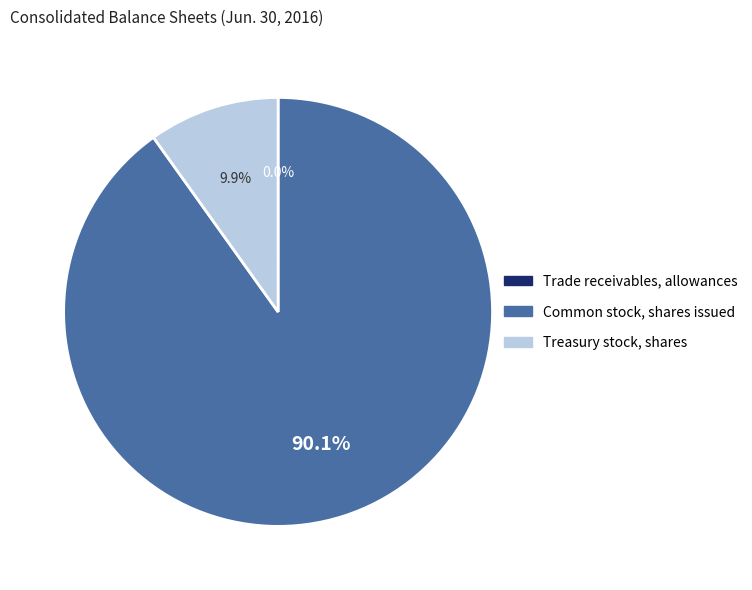

Which category accounts for the majority?

Common stock, shares issued